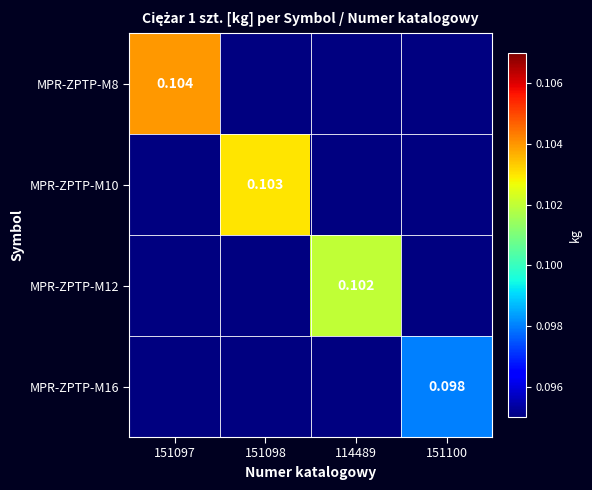

At which category does the chart reach its minimum across all series?

151100